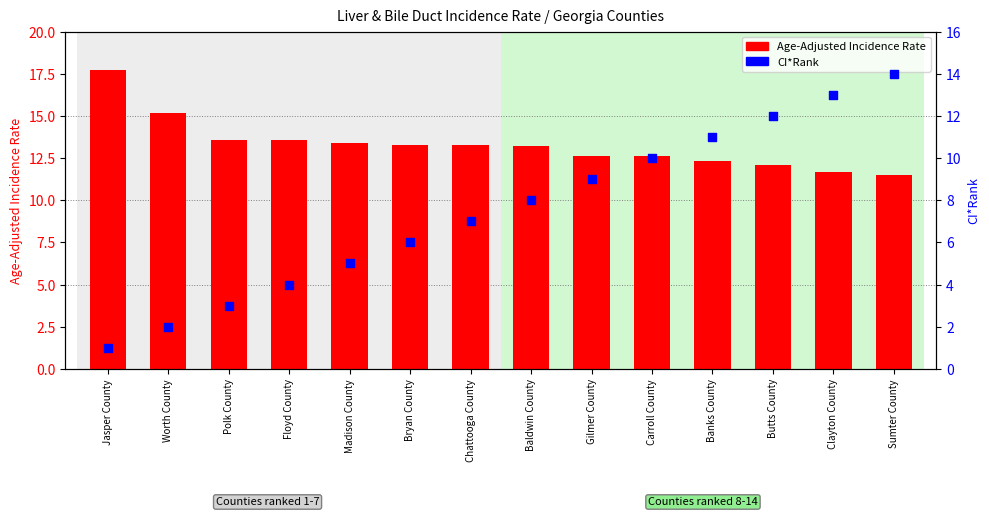

What is the total value across all series at Worth County?

17.2